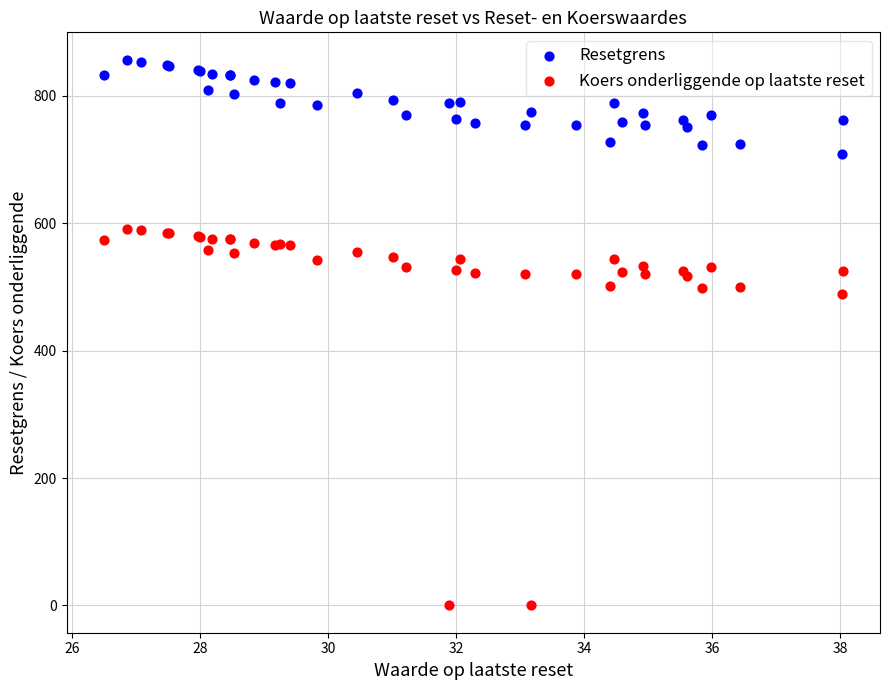

Which series reaches the minimum Y coordinate?

Koers onderliggende op laatste reset